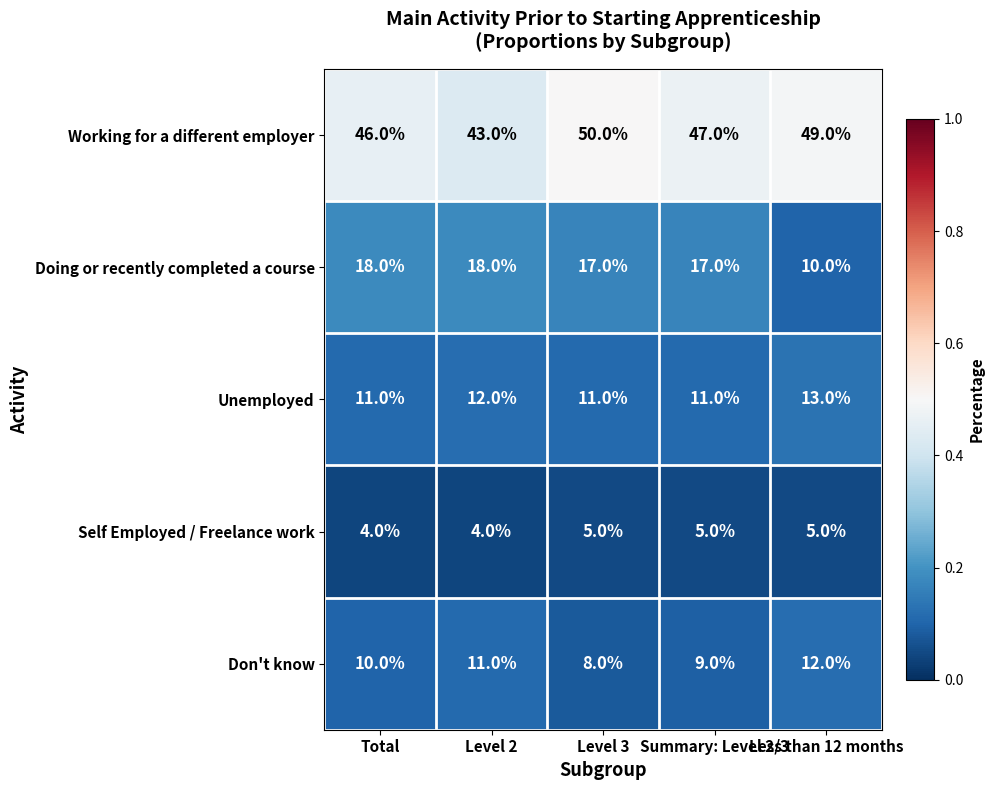

Which series has the largest total across all categories?

Working for a different employer